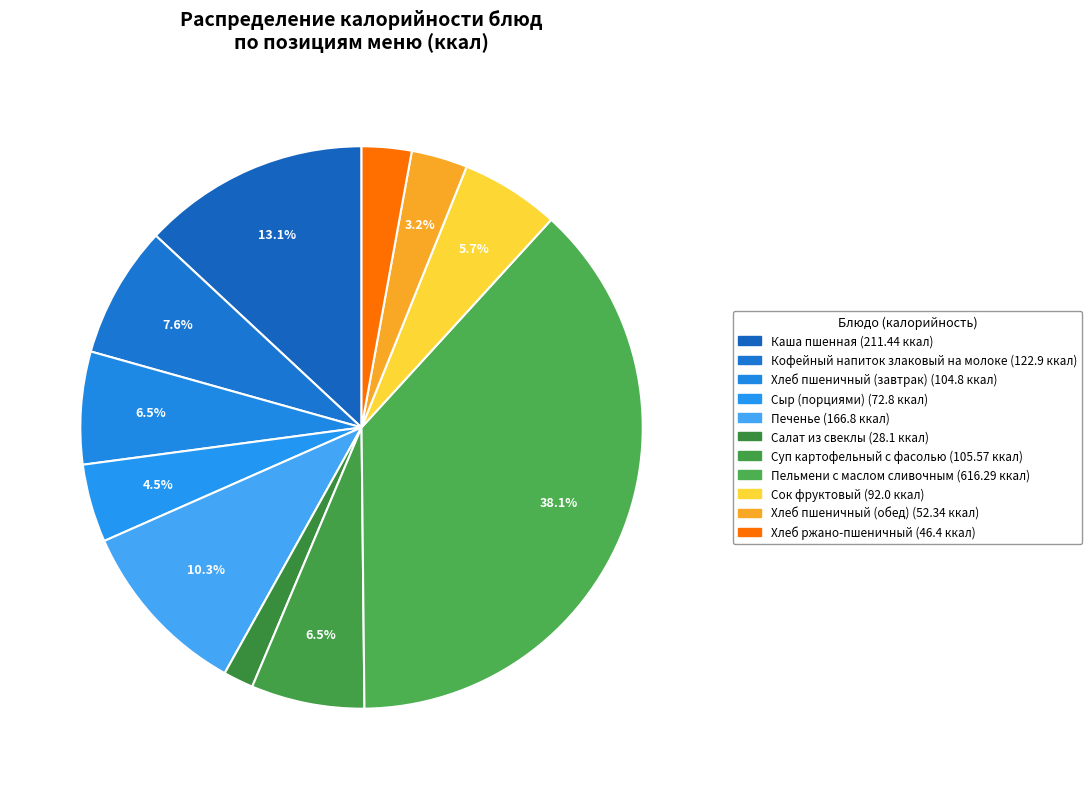

How many slices are in this pie chart?

11